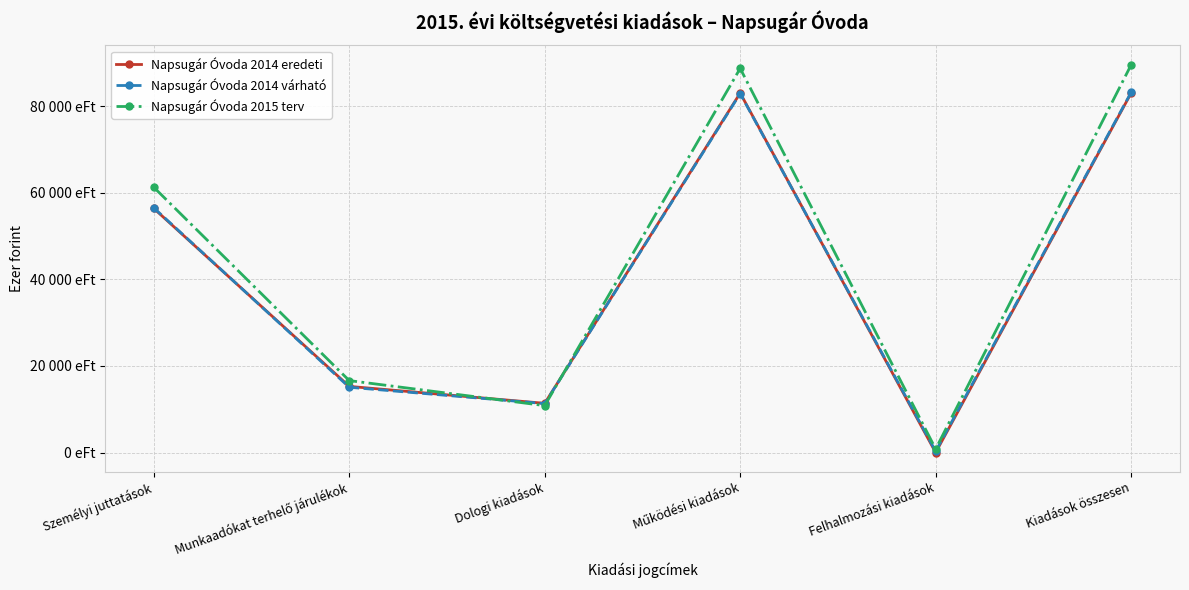

Is it true that Napsugár Óvoda 2014 várható equals 82927 at Működési kiadások?

True